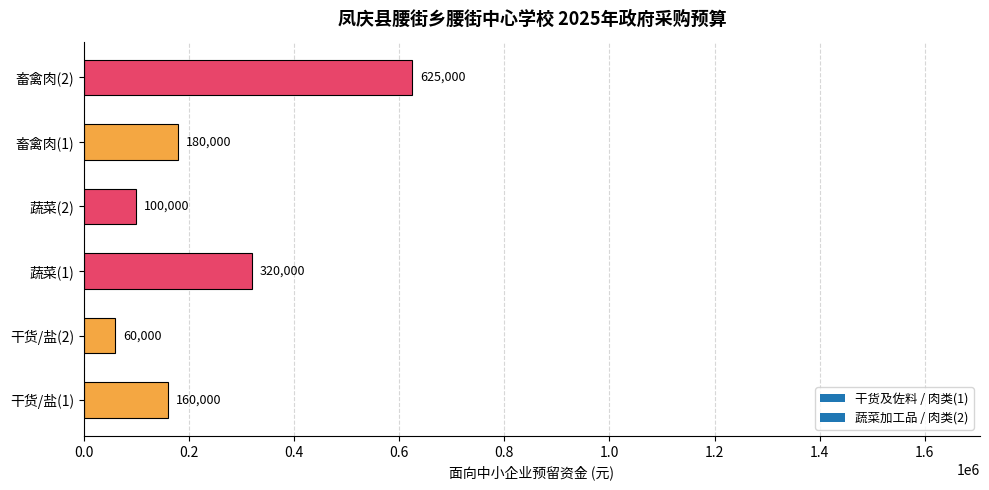

Rank the categories by value from lowest to highest.

干货/盐(2), 蔬菜(2), 干货/盐(1), 畜禽肉(1), 蔬菜(1), 畜禽肉(2)